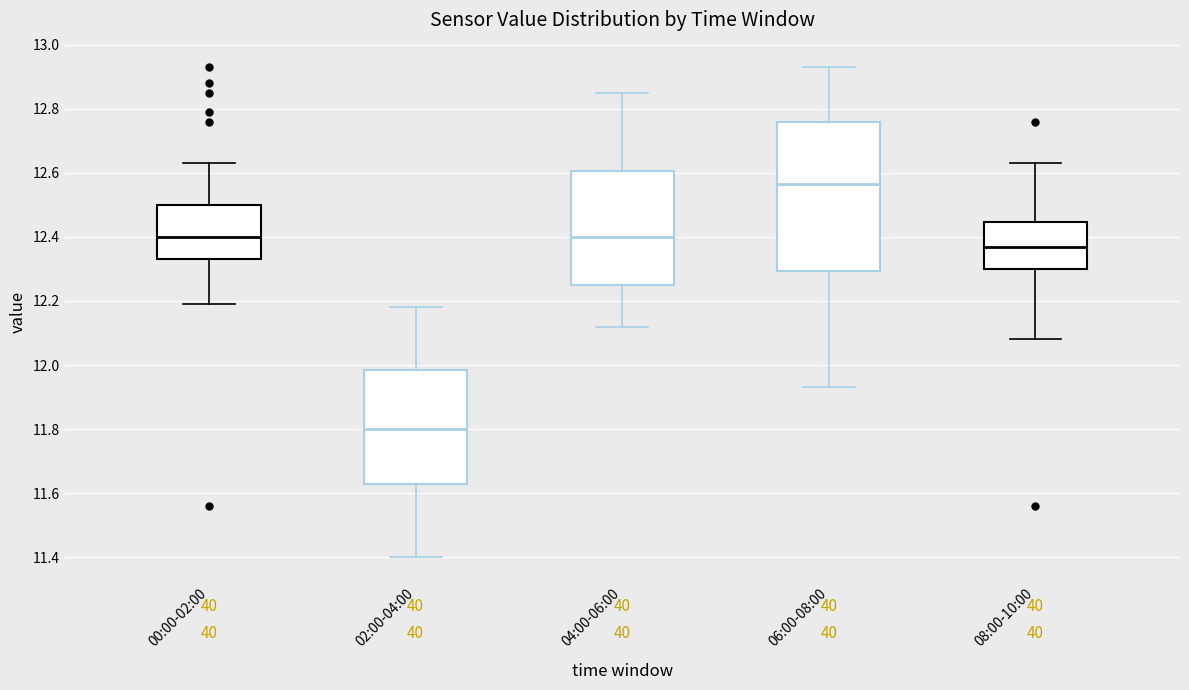

Where does the median line of the box for 04:00-06:00 sit on the y-axis? The values are not printed on the chart, so give them approximately, as read against the axis.

12.40